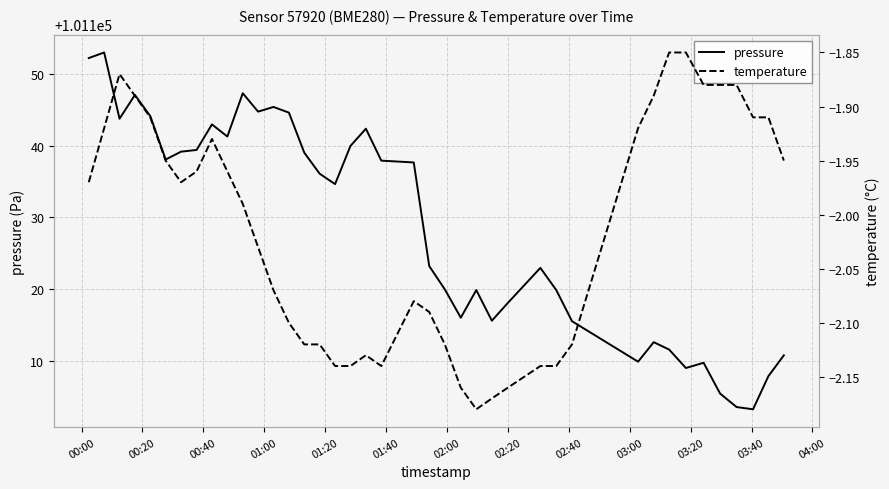

What is the lowest value of the pressure series?

101103.3